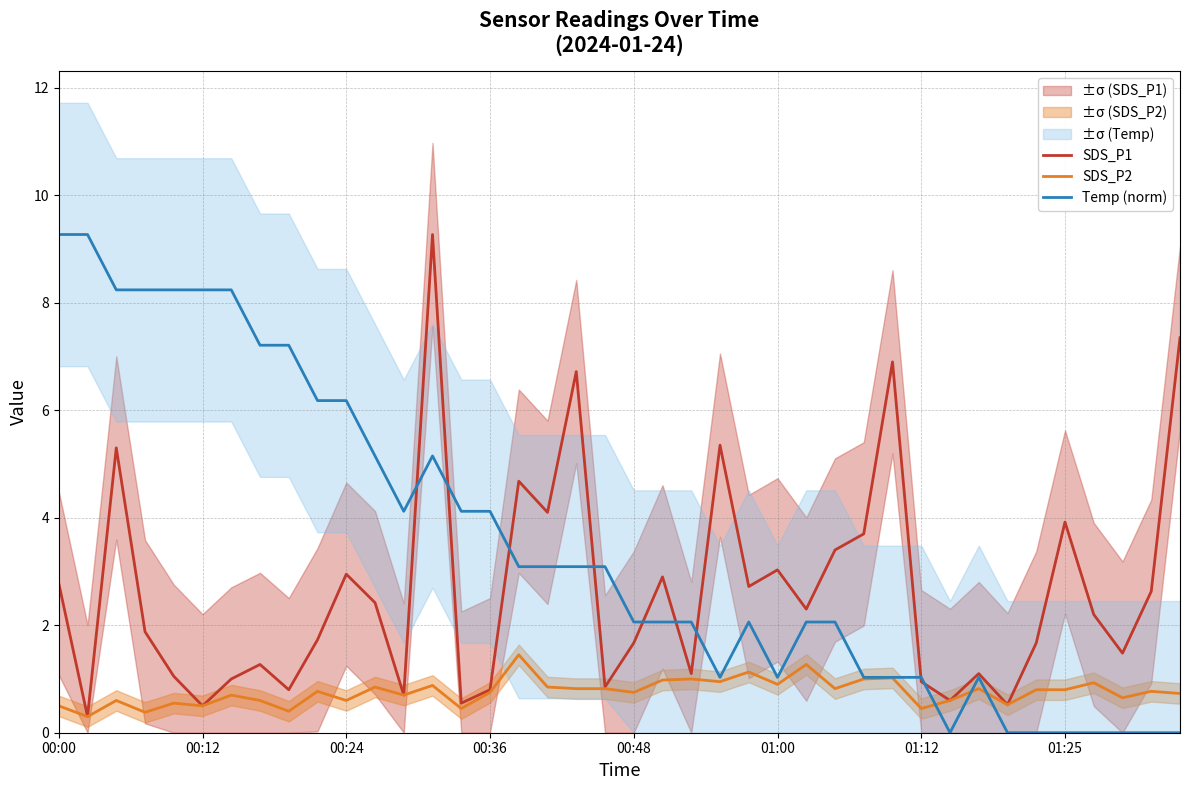

Reading left to right, what are all the values shown in this chart?

SDS_P1: 2.8	0.3	5.3	1.9	1.1	0.5	1.0	1.3	0.8	1.7	3.0	2.4	0.7	9.3	0.6	0.8	4.7	4.1	6.7	0.8	1.7	2.9	1.1	5.3	2.7	3.0	2.3	3.4	3.7	6.9	0.9	0.6	1.1	0.5	1.7	3.9	2.2	1.5	2.6	7.3
SDS_P2: 0.5	0.3	0.6	0.4	0.6	0.5	0.7	0.6	0.4	0.8	0.6	0.8	0.7	0.9	0.5	0.8	1.4	0.8	0.8	0.8	0.8	1.0	1.0	0.9	1.1	0.9	1.3	0.8	1.0	1.0	0.5	0.6	0.8	0.5	0.8	0.8	0.9	0.7	0.8	0.7
Temp (norm): 9.3	9.3	8.2	8.2	8.2	8.2	8.2	7.2	7.2	6.2	6.2	5.1	4.1	5.1	4.1	4.1	3.1	3.1	3.1	3.1	2.1	2.1	2.1	1.0	2.1	1.0	2.1	2.1	1.0	1.0	1.0	0.0	1.0	0.0	0.0	0.0	0.0	0.0	0.0	0.0